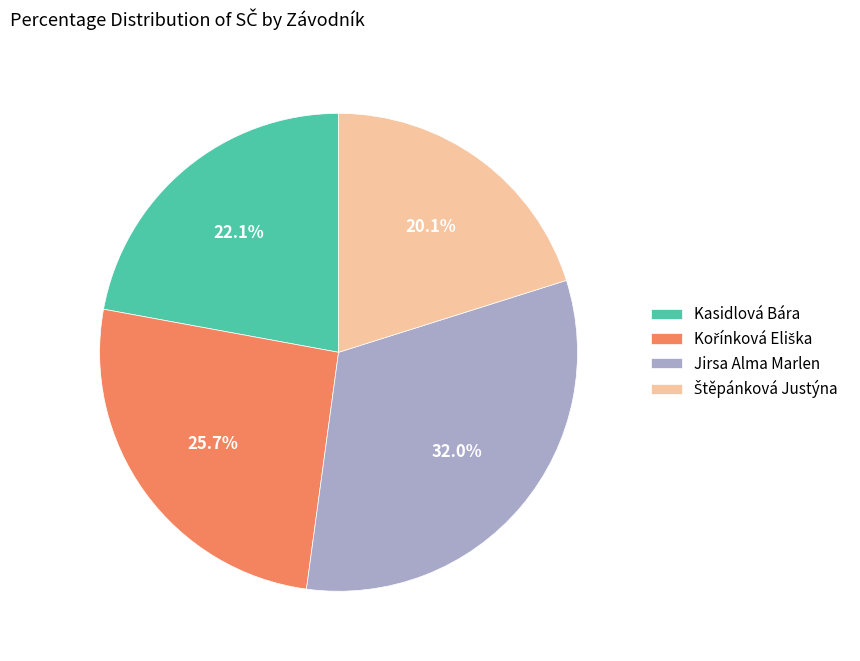

How many slices are in this pie chart?

4